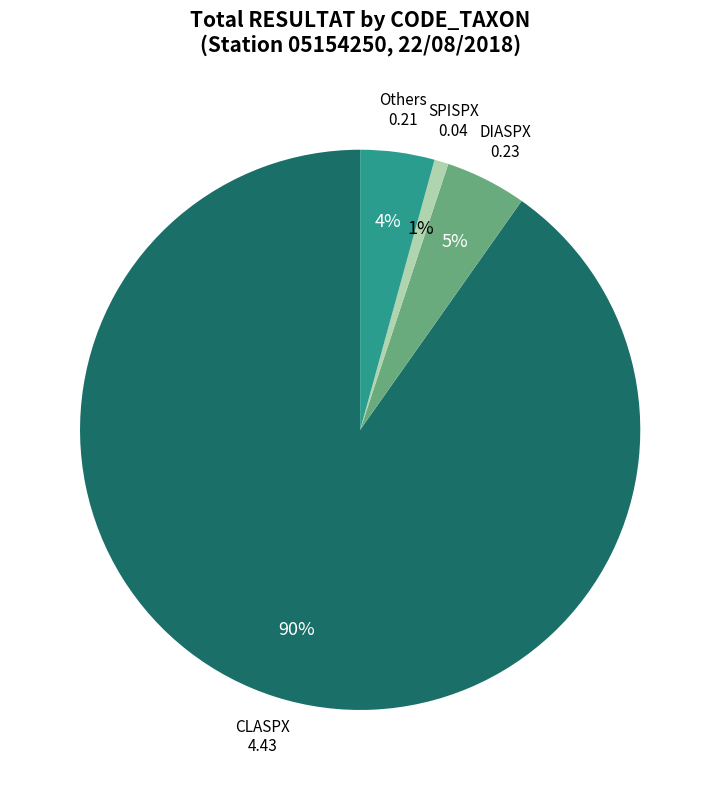

Which category has the biggest portion of the pie?

CLASPX